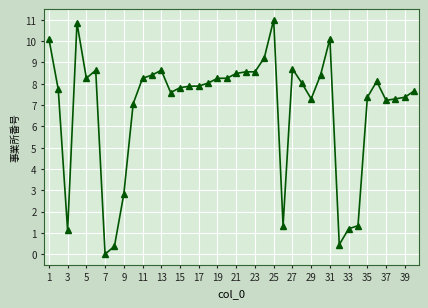

True or false: the data has more than 2 interior local peaks.

True